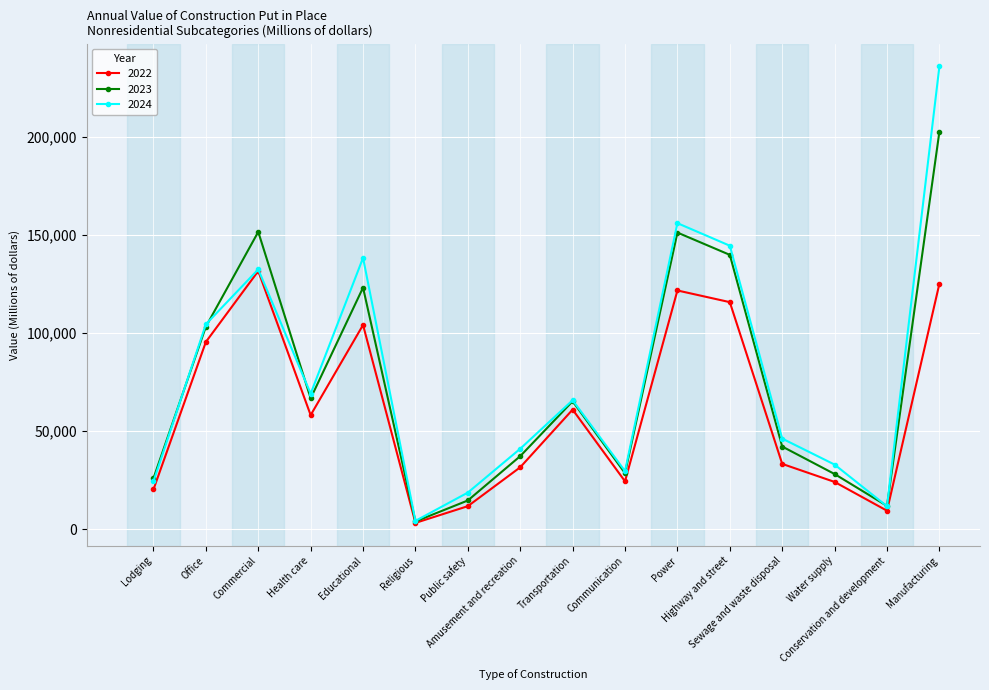

How many interior local valleys does the 2022 series have?

4